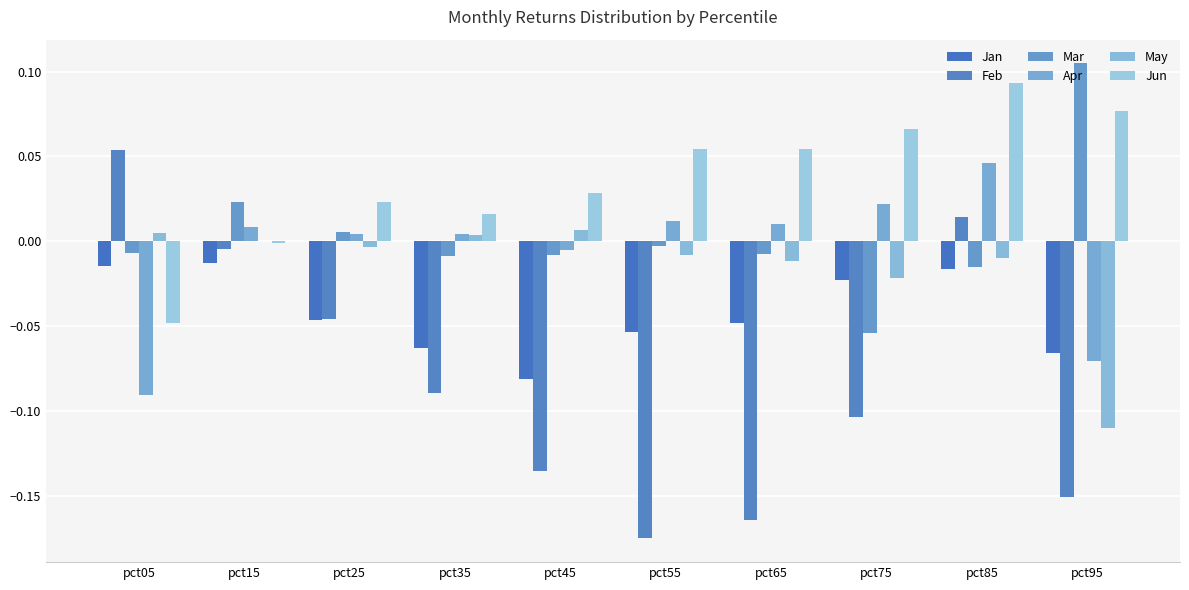

Which series has the widest spread of values?

Feb